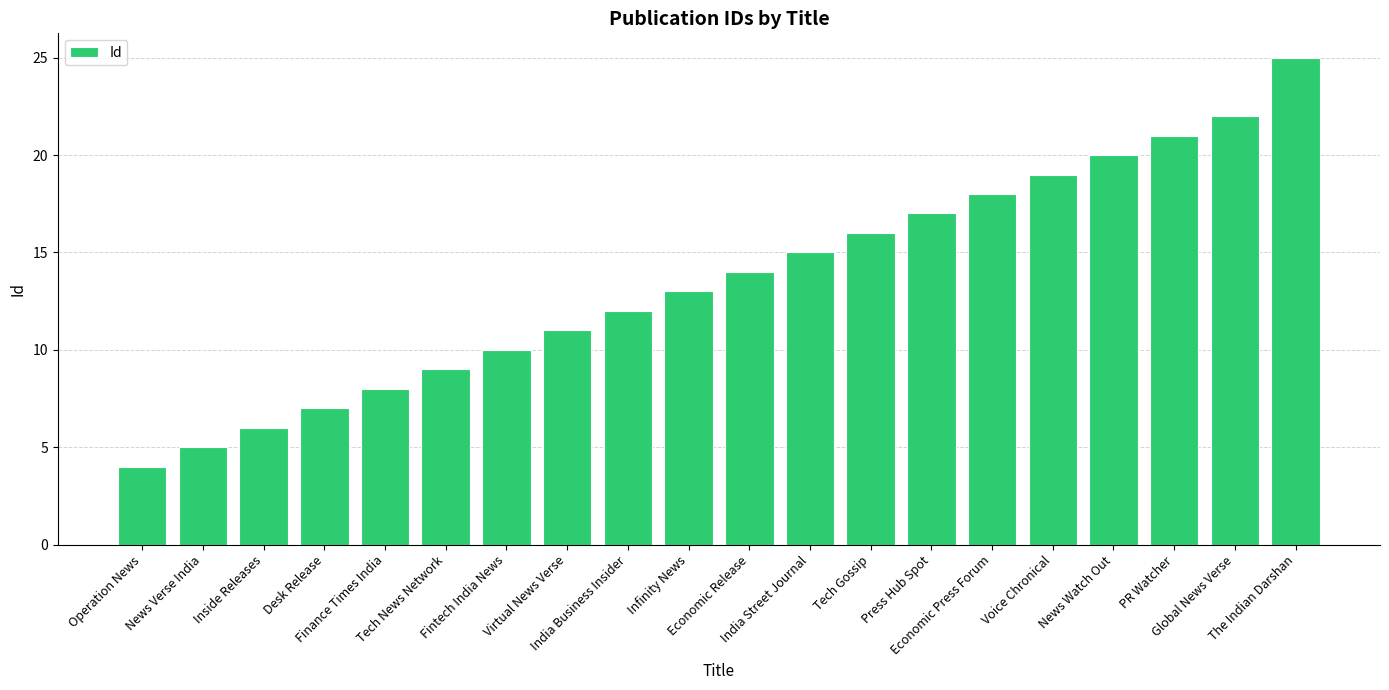

What is the label of the 13th bar from the right?

Virtual News Verse